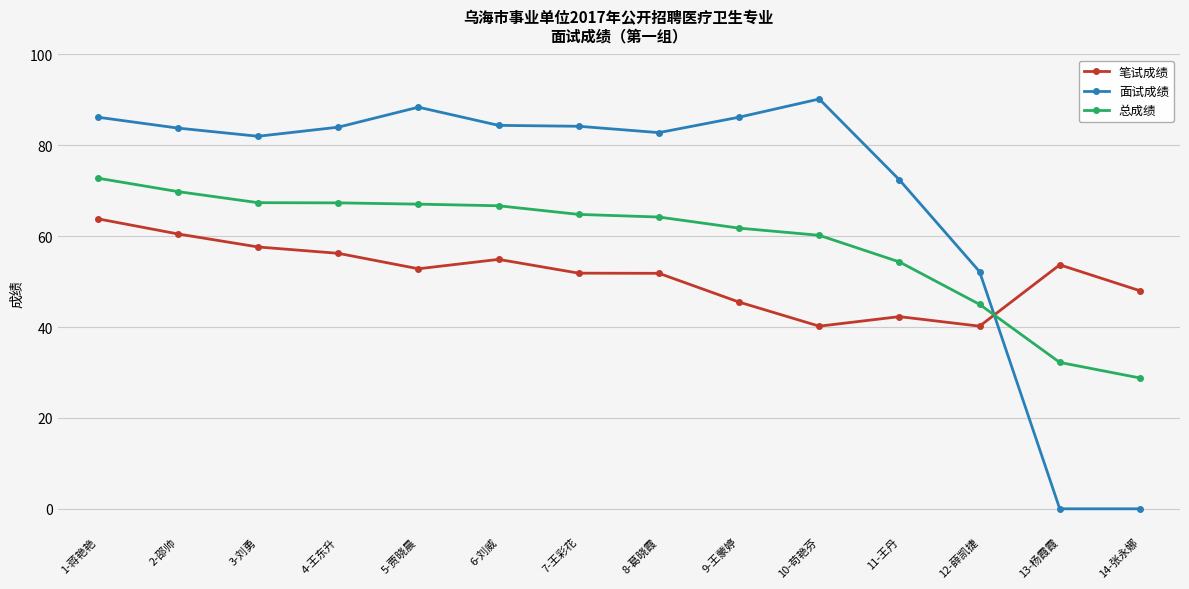

Where is the first local minimum for 笔试成绩?

5-贾晓晨